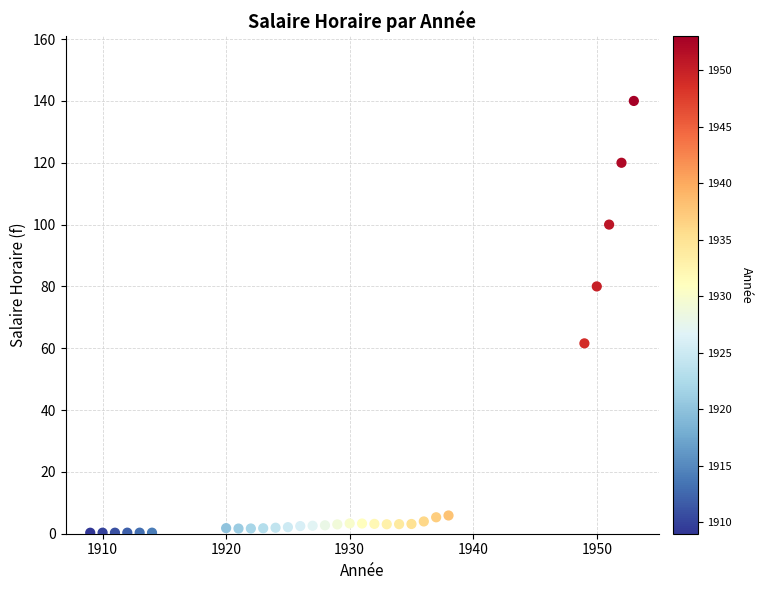

What is the range of X values (max minus min)?

44.0